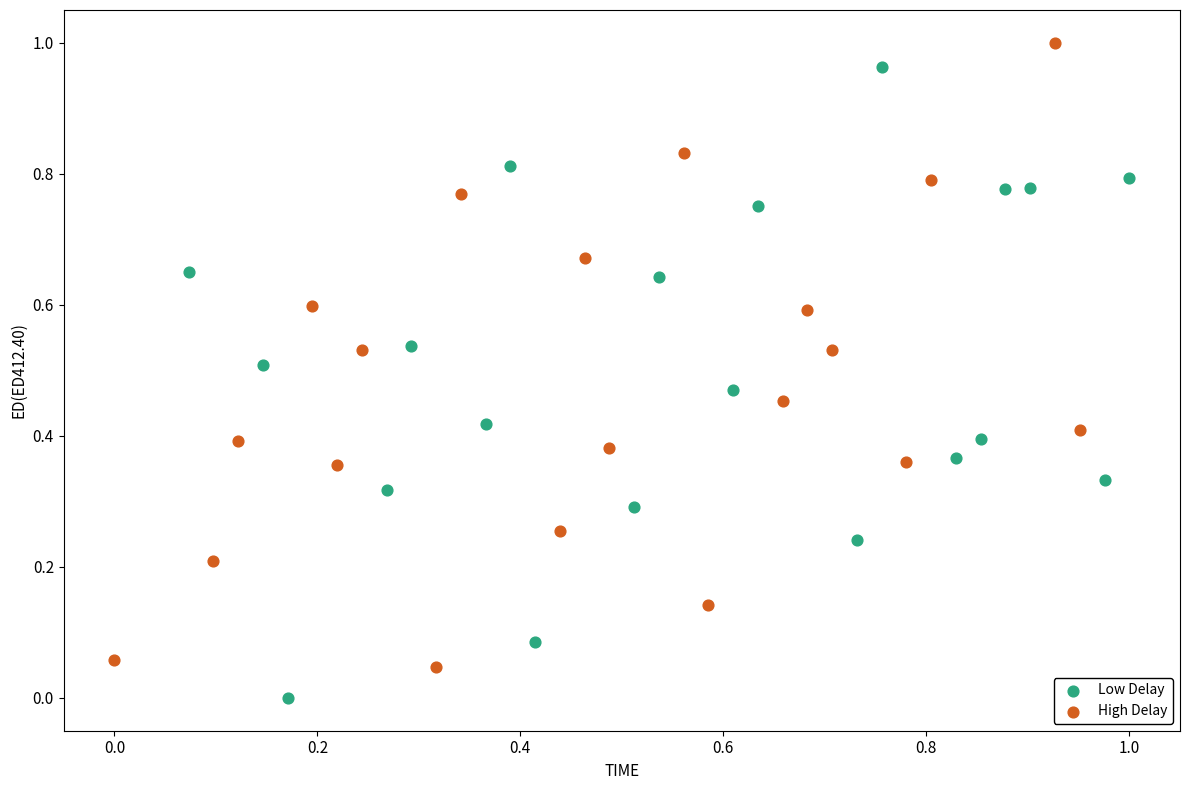

What are all the series names shown in the legend?

Low Delay, High Delay